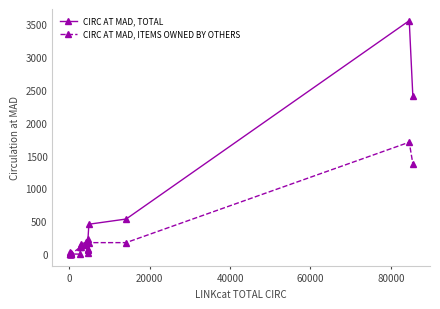

Rank the series by their maximum value, from highest to lowest.

CIRC AT MAD, TOTAL, CIRC AT MAD, ITEMS OWNED BY OTHERS